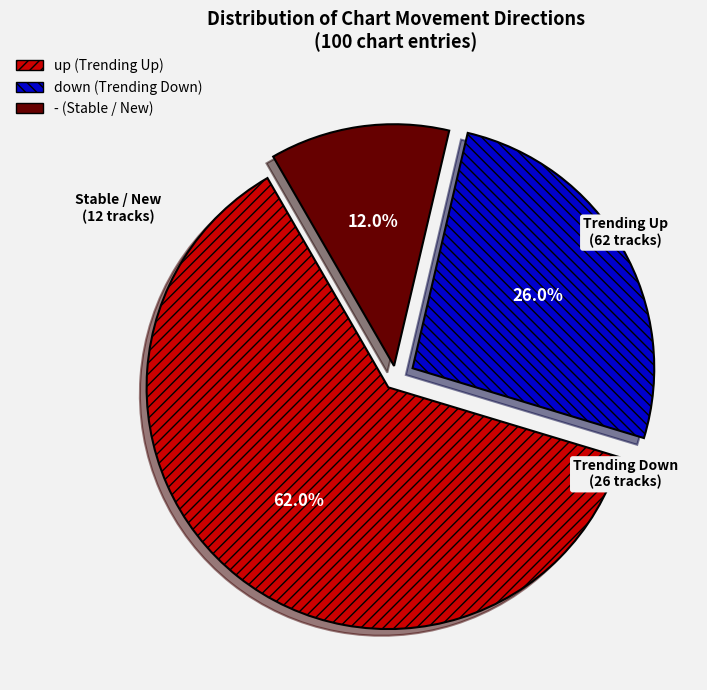

Which slice is the smallest?

-